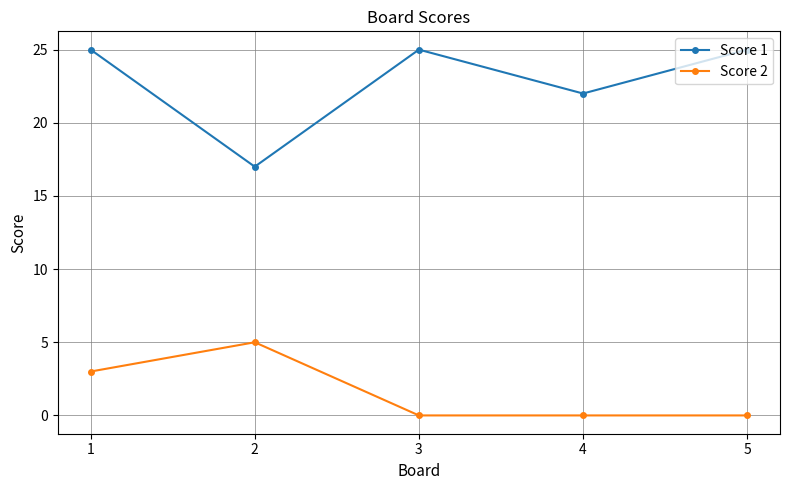

How many data points does each series have?

5